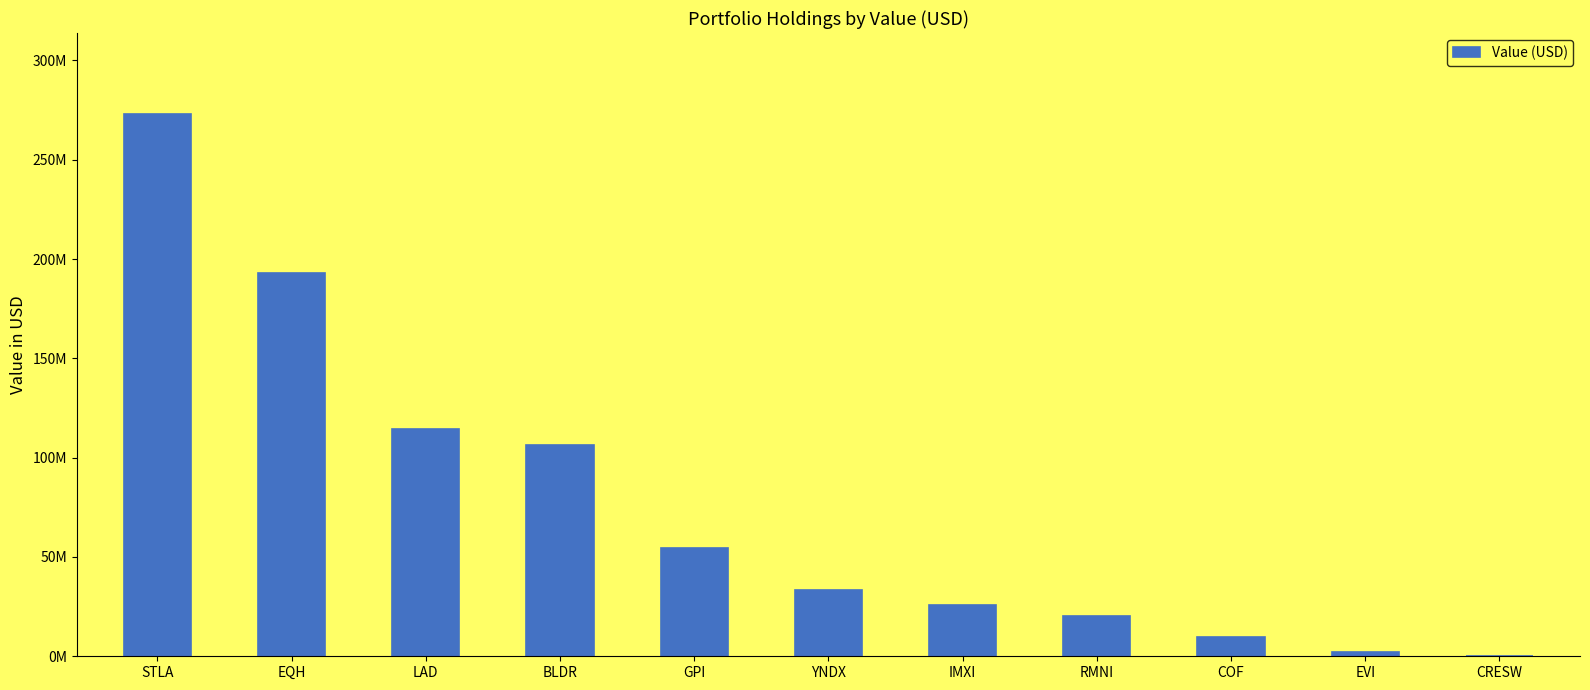

How many bars are there in total?

11